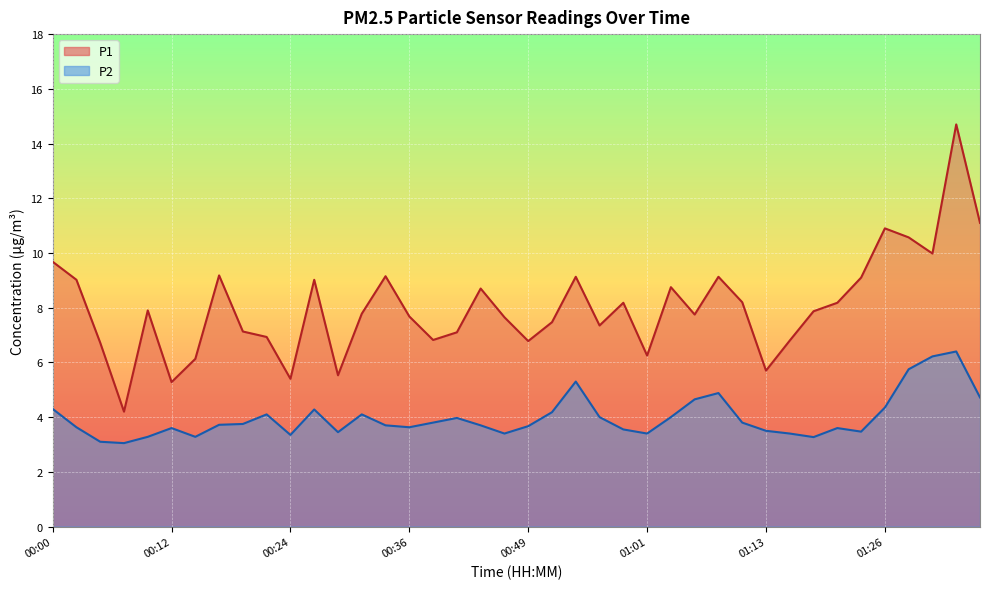

Where is the first local maximum for P1?

00:10